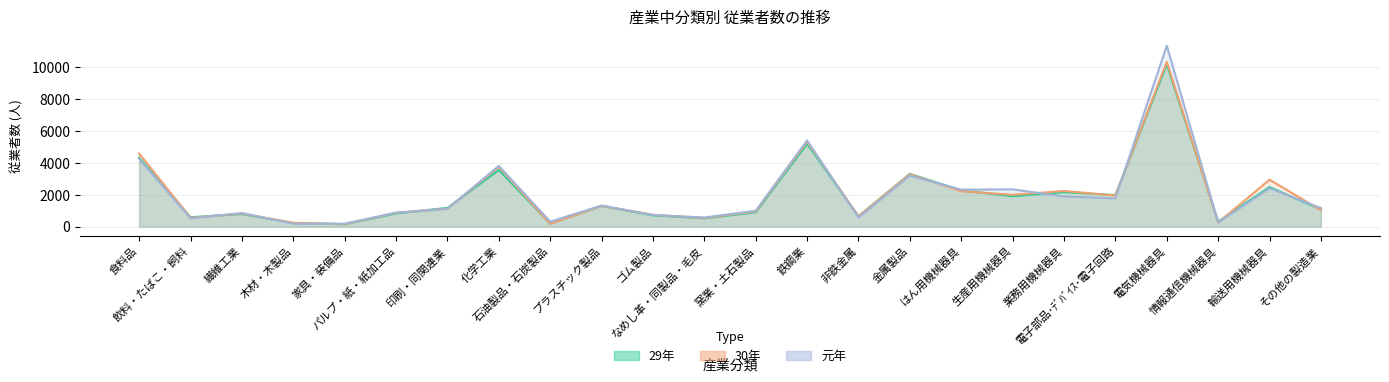

At which category is the sum across all series the highest?

電気機械器具